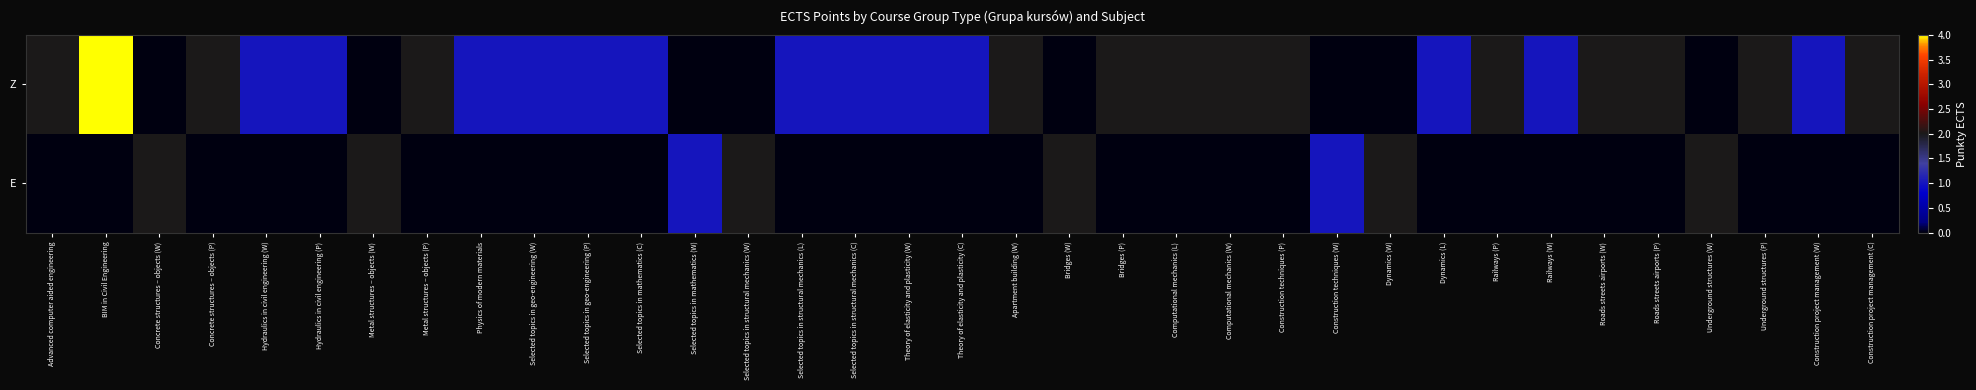

At how many categories does at least one series exceed 2?

1